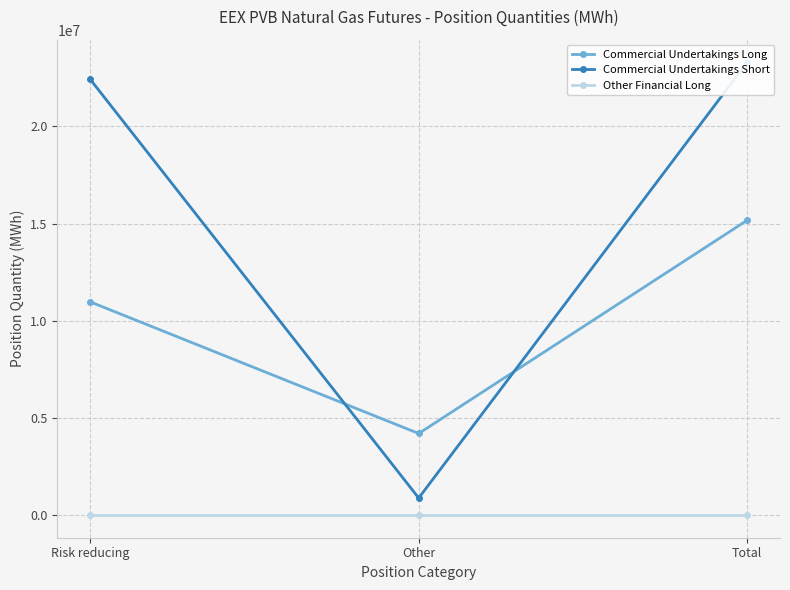

What is the approximate value of Commercial Undertakings Short at Total?

23301530